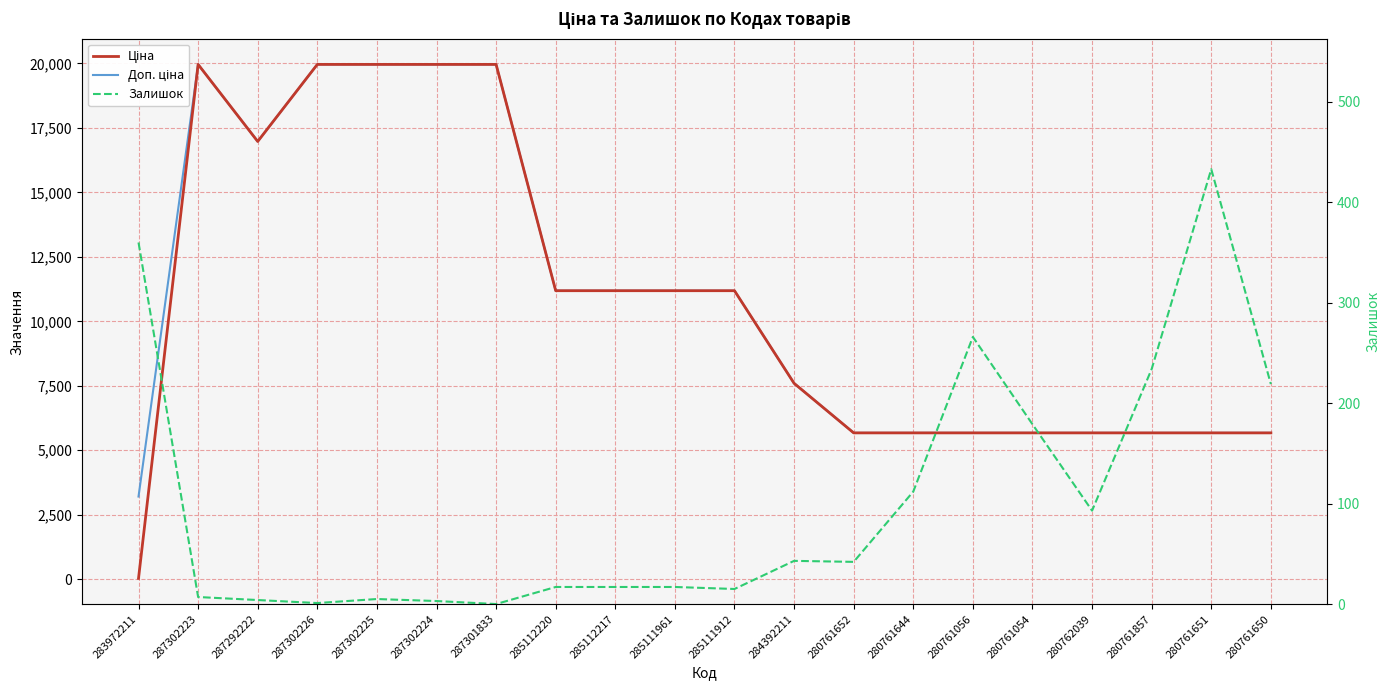

True or false: Доп. ціна has a value of 19964.2 at 287301833.

True